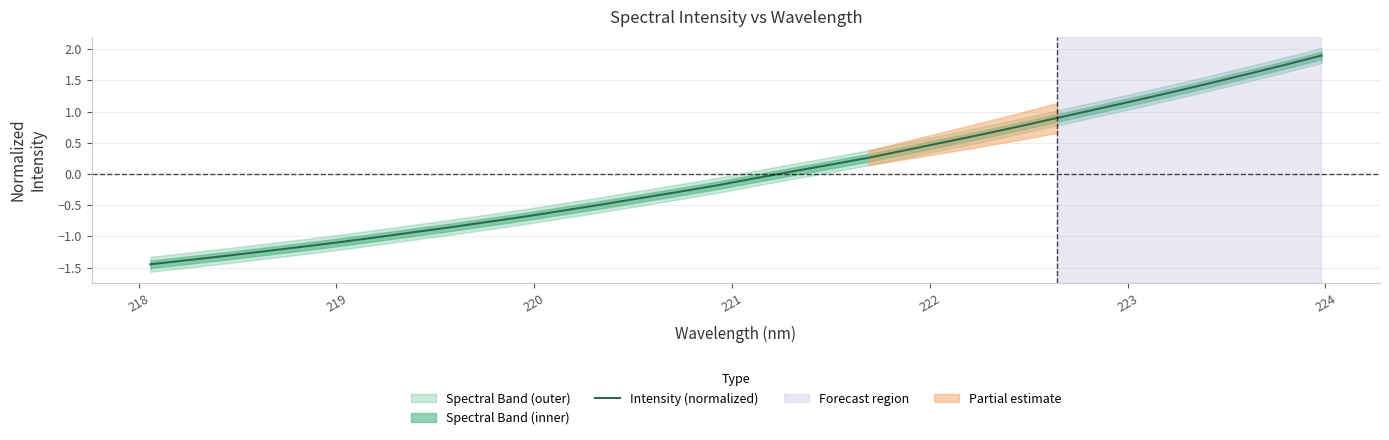

How many values are above zero?

15